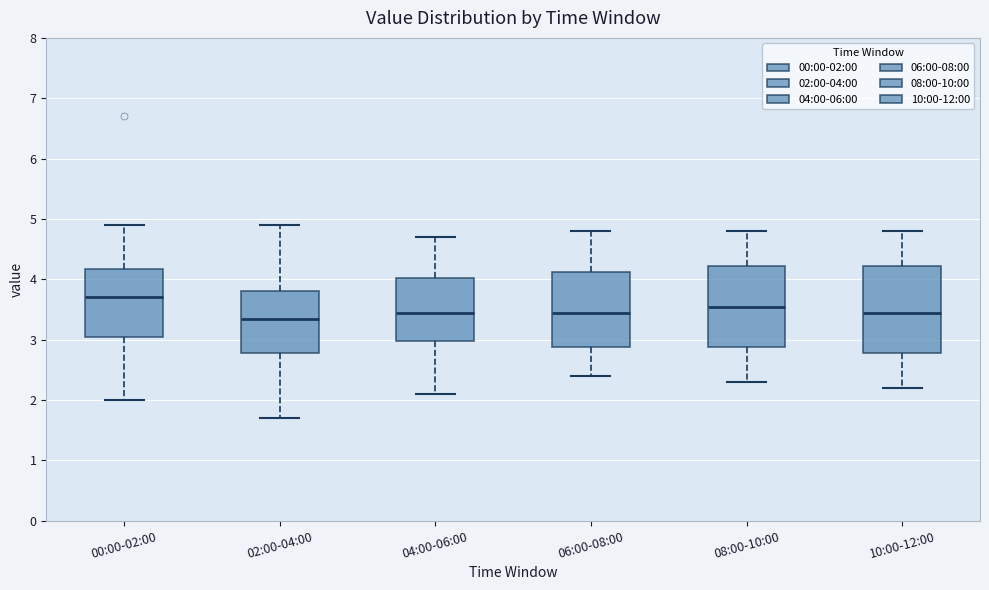

Where does the upper whisker of the box for 02:00-04:00 end on the y-axis? The values are not printed on the chart, so give them approximately, as read against the axis.

4.9